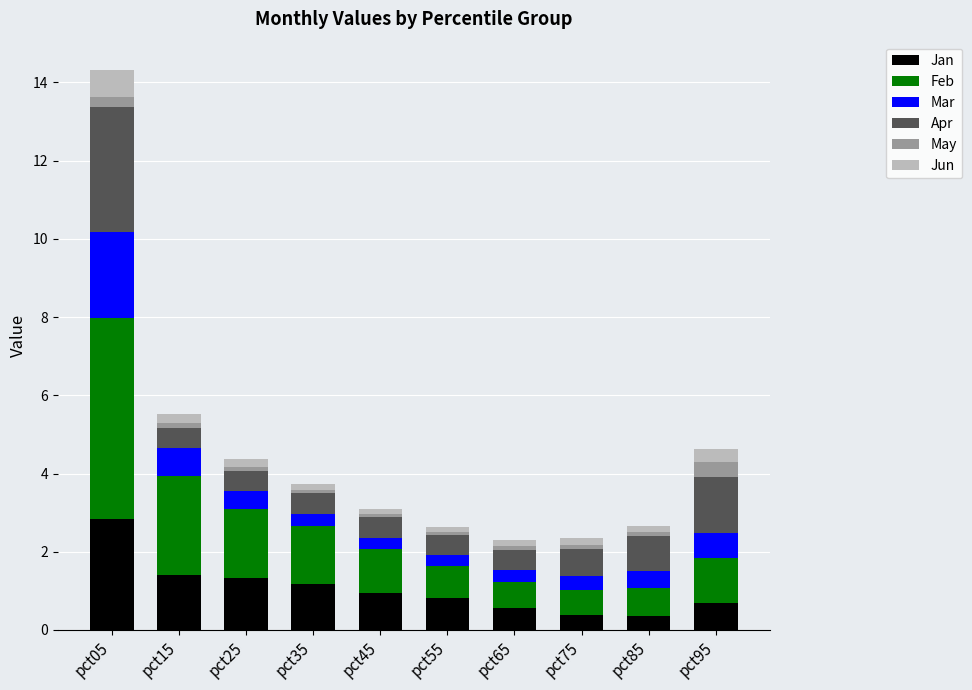

Are the bars horizontal?

No